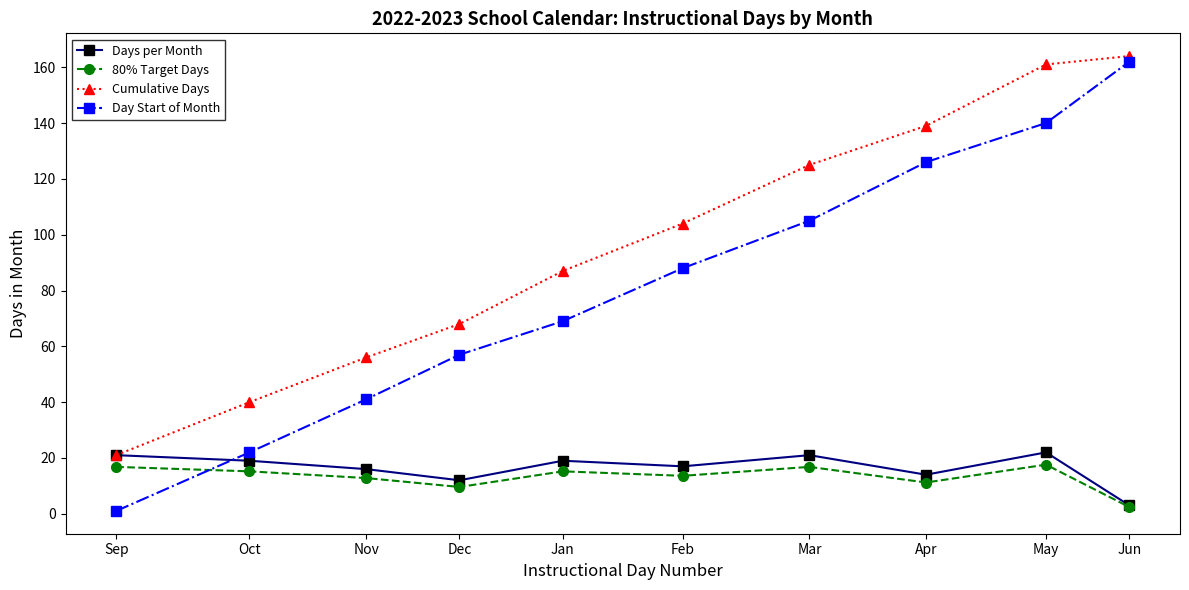

The value of Days per Month at Oct is 19.0. True or false?

True